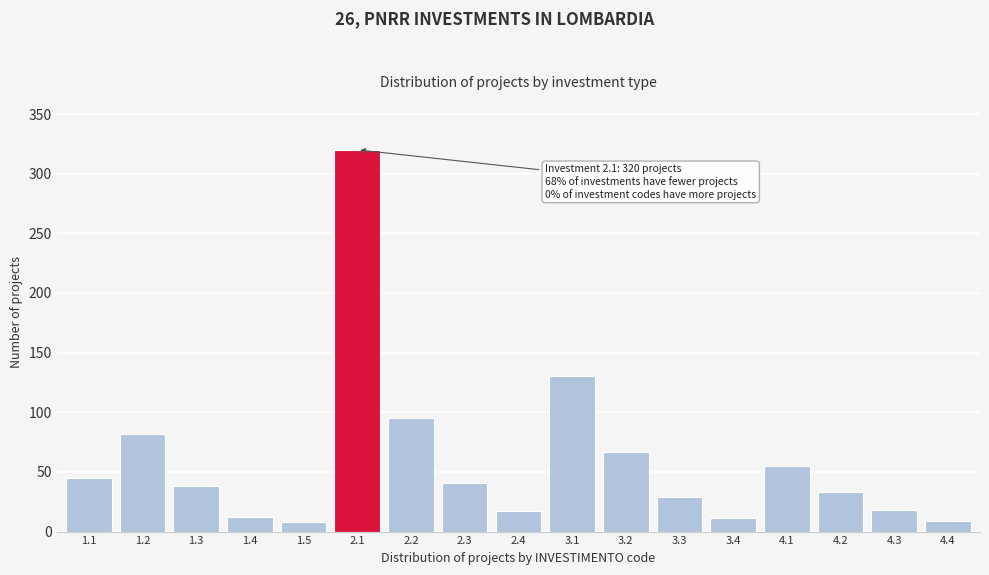

What position from the right is 1.5?

13